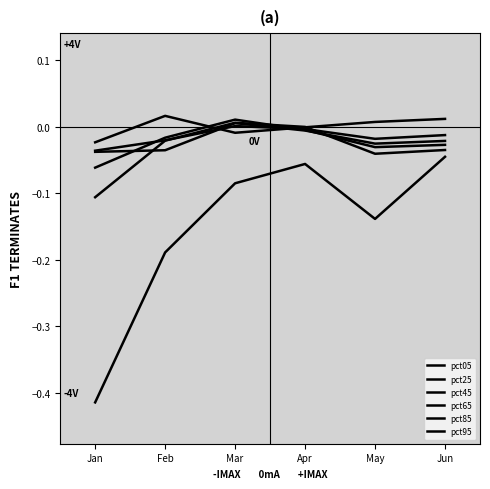

How many lines are shown in the chart?

6